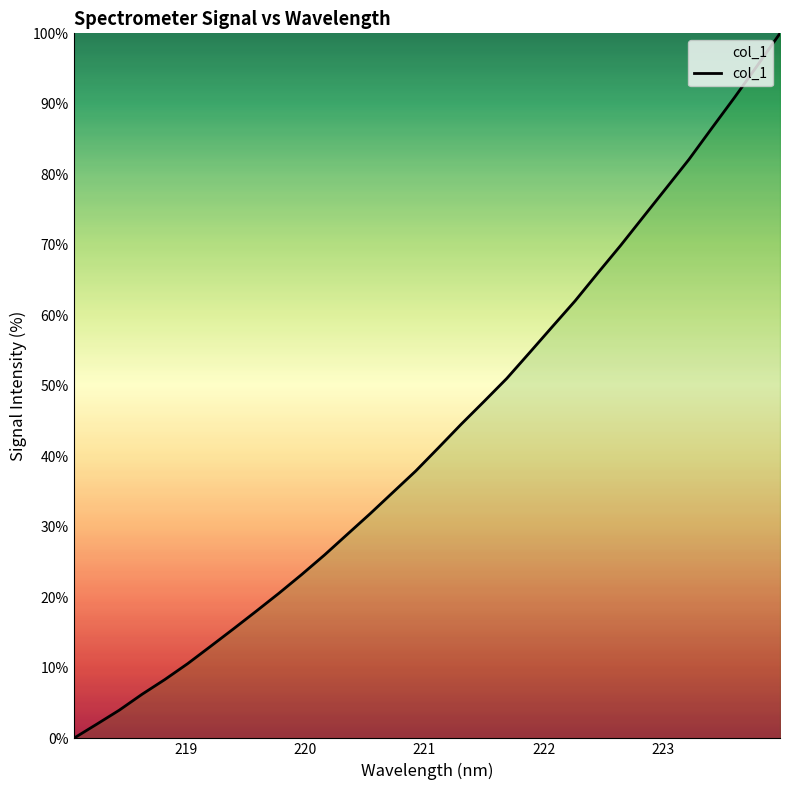

What is the maximum value shown in the chart?

100.0